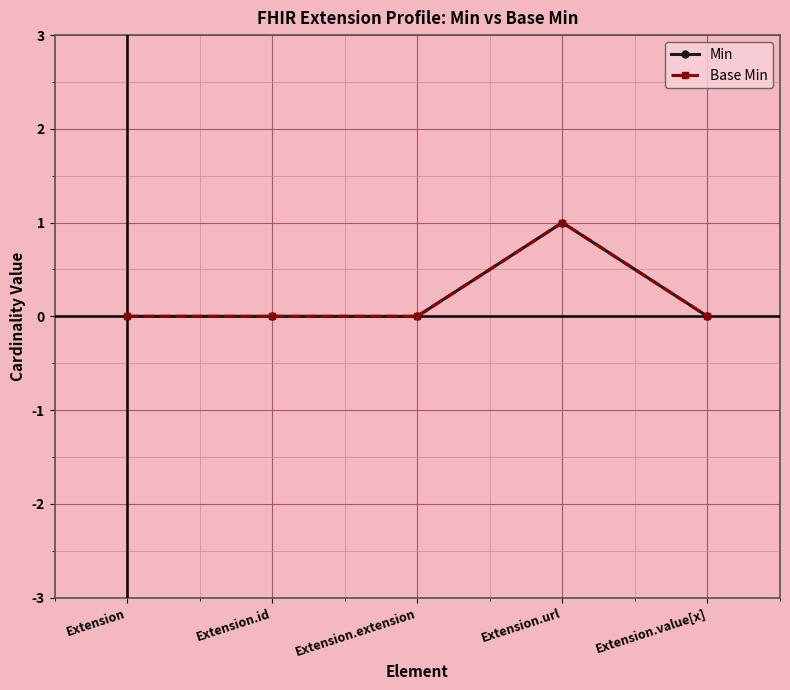

Reading right to left, extract all data points from this chart.

Min: 0	1	0	0	0
Base Min: 0	1	0	0	0